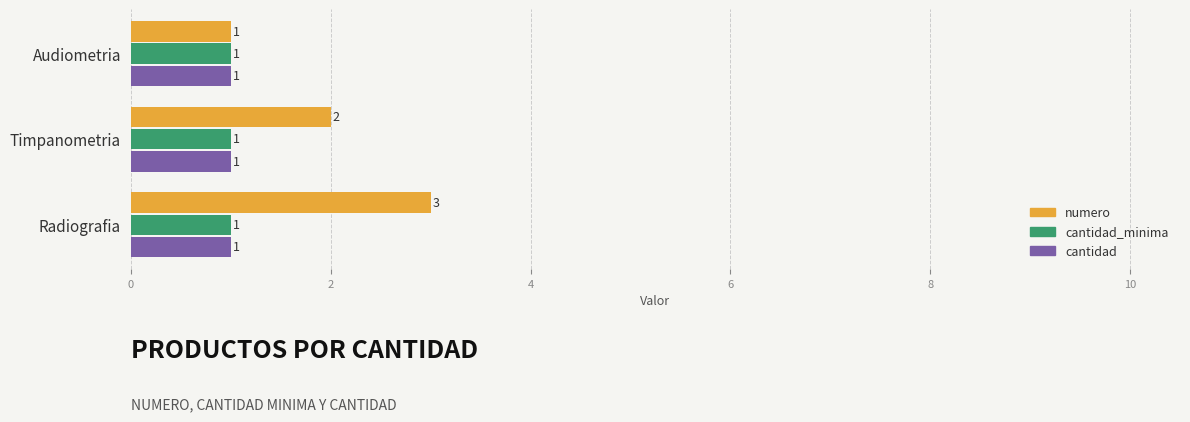

Which category has the highest value in the numero series?

Radiografia